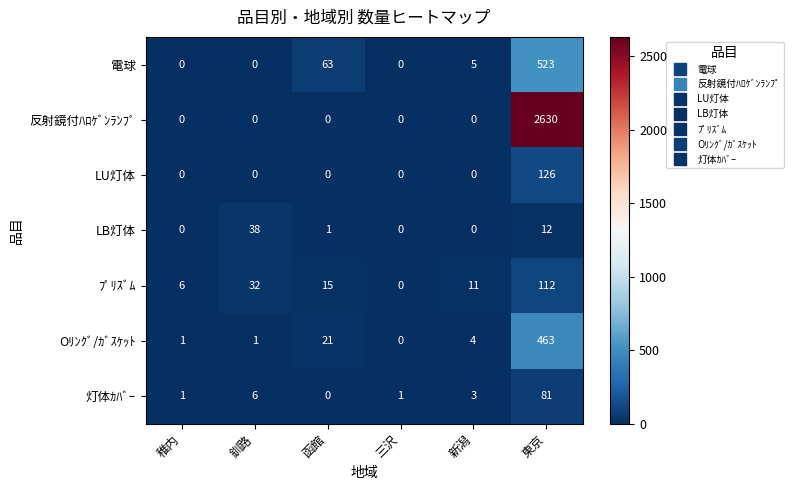

What is the maximum value shown in the chart?

2630